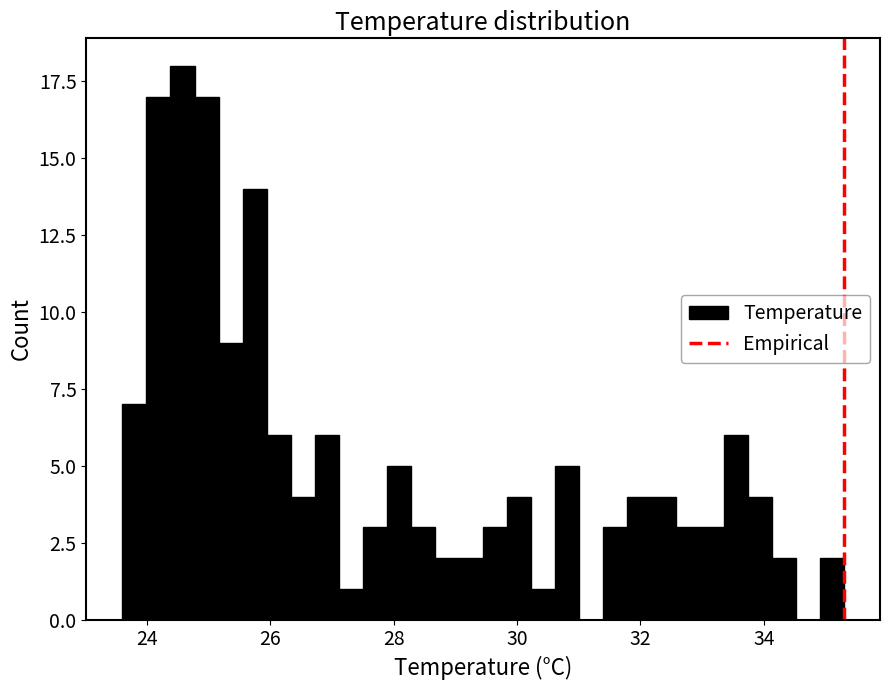

Read against the x-axis, roughly where is the centre of the tallest bar?

24.6